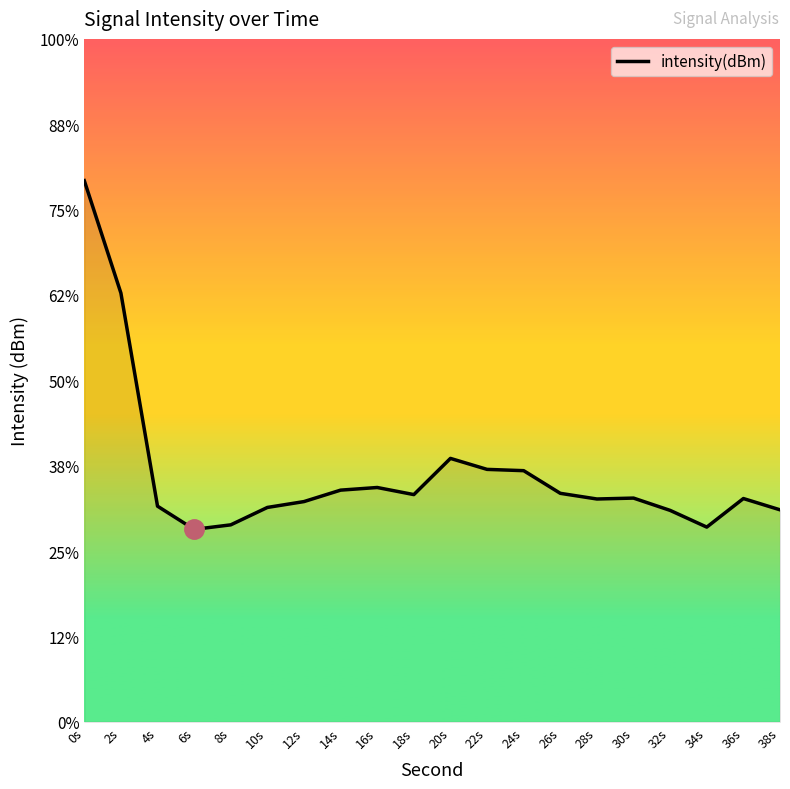

What is the sum of the values at 0s and 18s?

-91.0